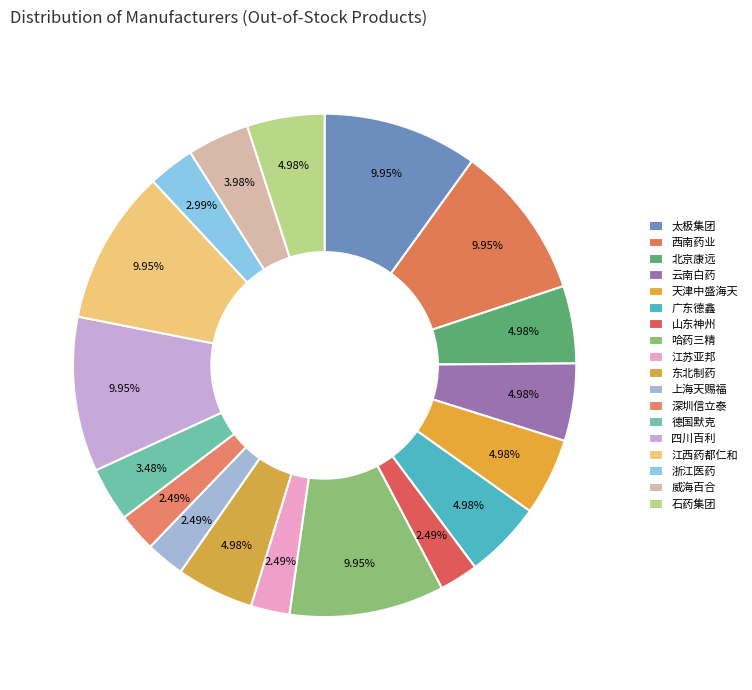

Does any single category account for the majority?

No